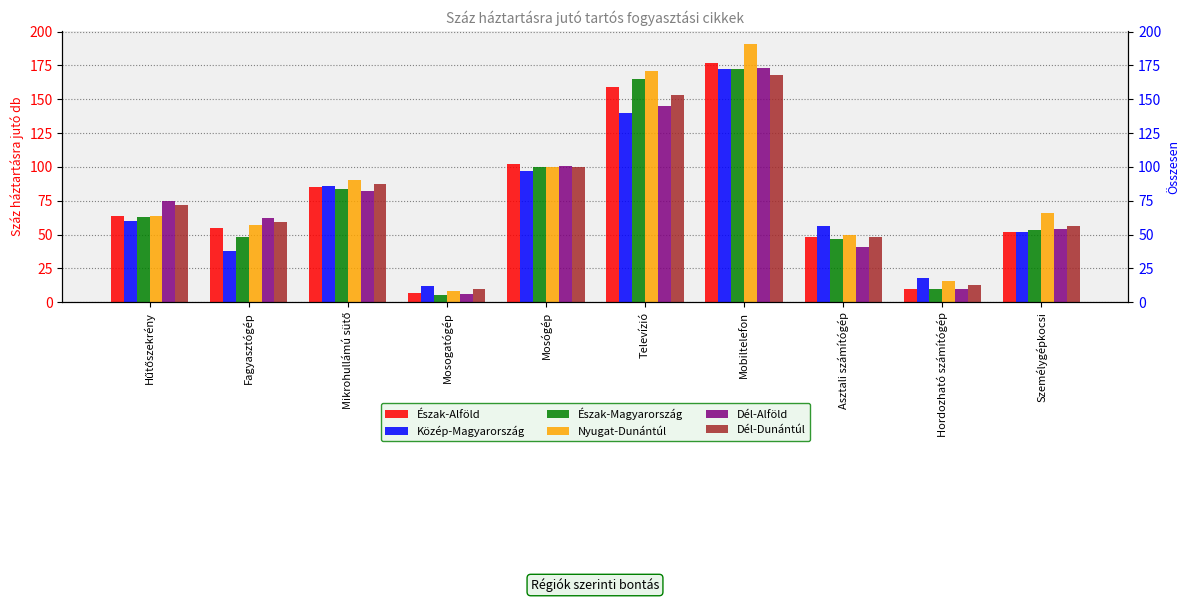

Is it true that Közép-Magyarország equals 52 at Személygépkocsi?

True